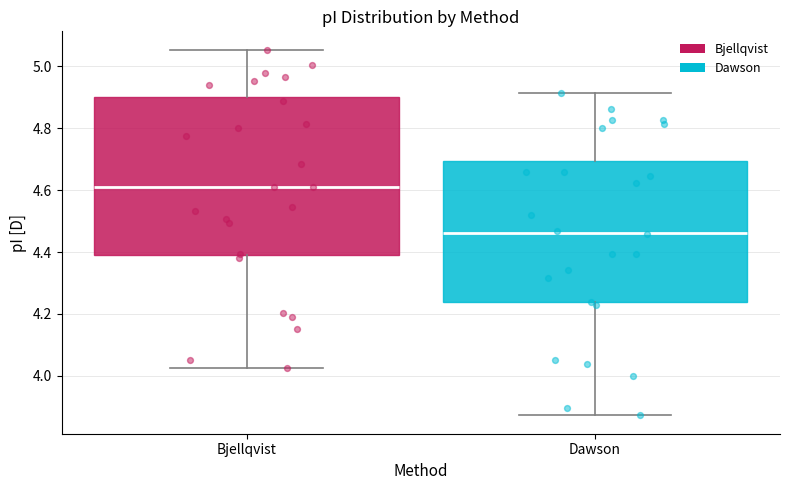

Comparing the boxes themselves (not the whiskers), which one is the tallest?

Bjellqvist